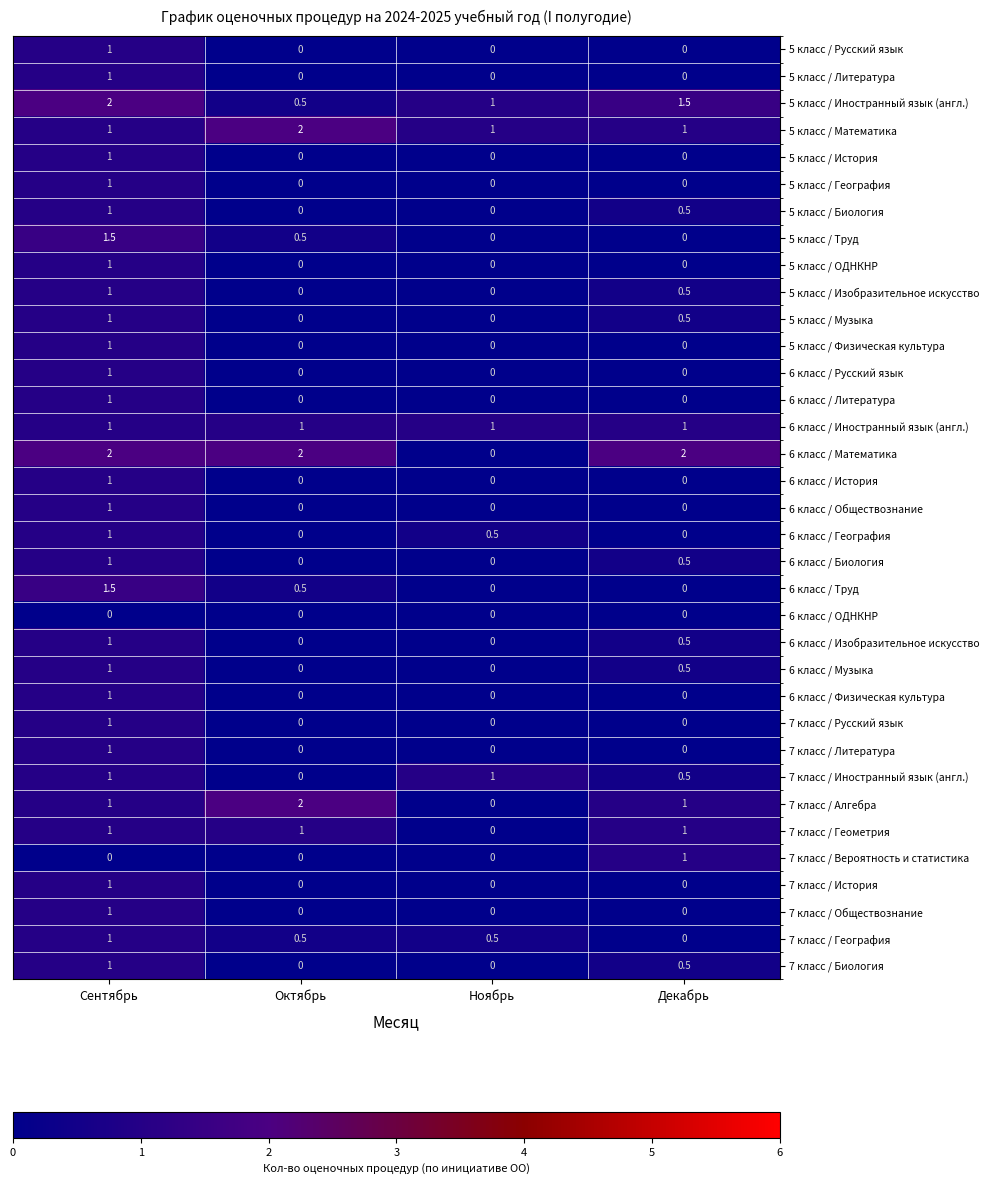

At which label does 5 класс / География reach its peak?

Сентябрь